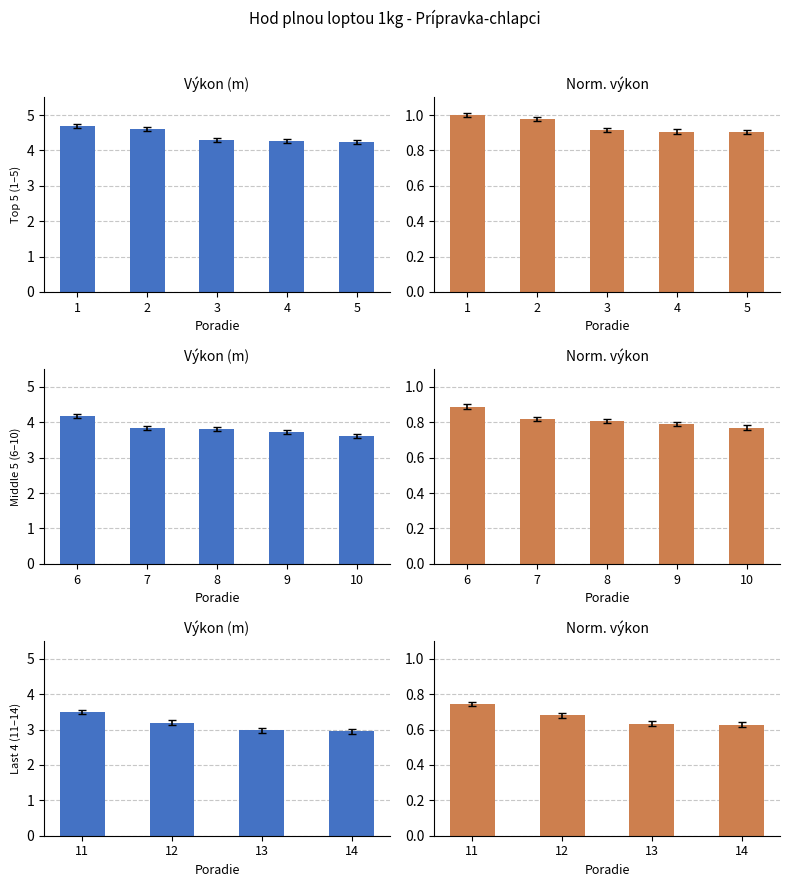

The Výkon series shows 0.7 at 14. True or false?

False